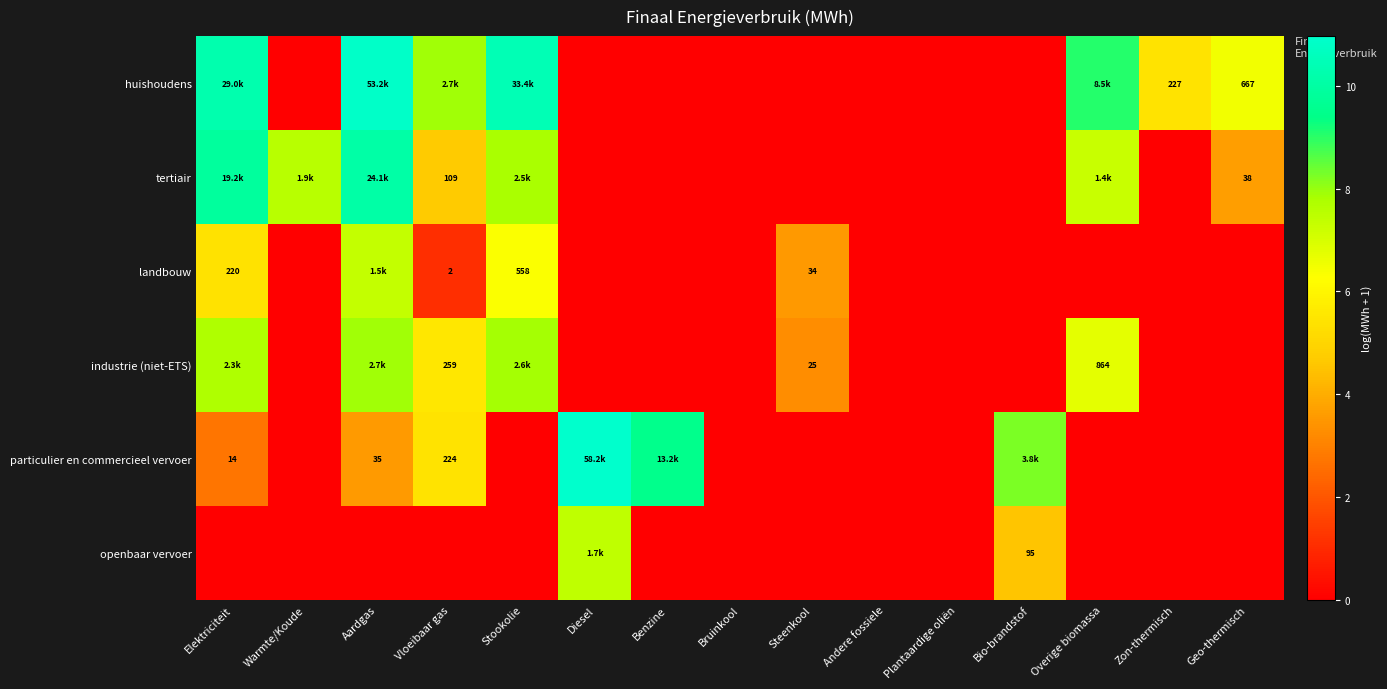

True or false: industrie (niet-ETS) has a value of 0.0 at Bruinkool.

True